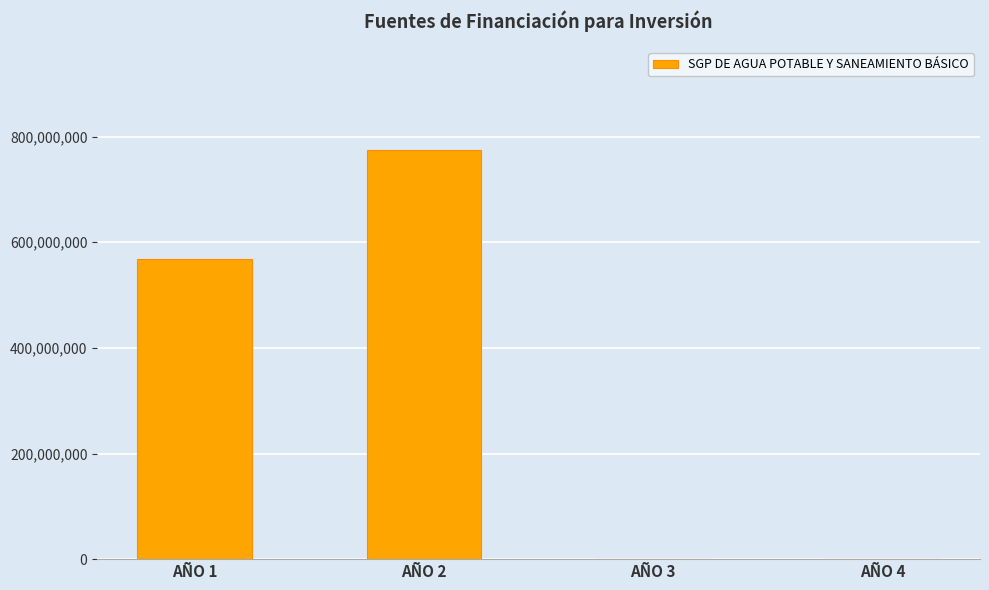

How many categories are shown in the chart?

4